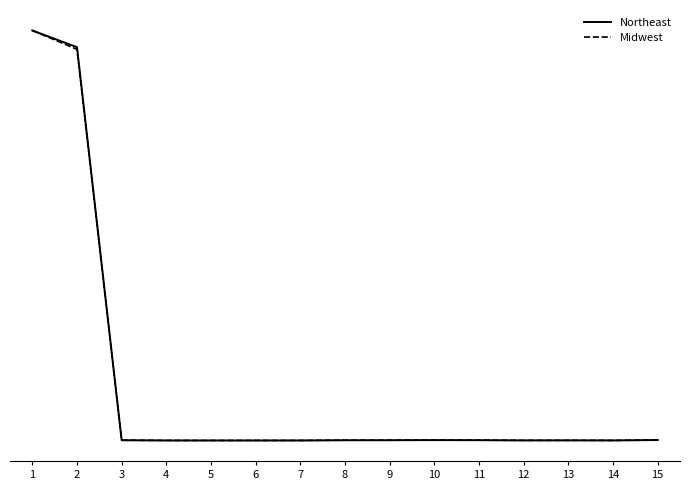

Is this an area chart (filled region under the line)?

No